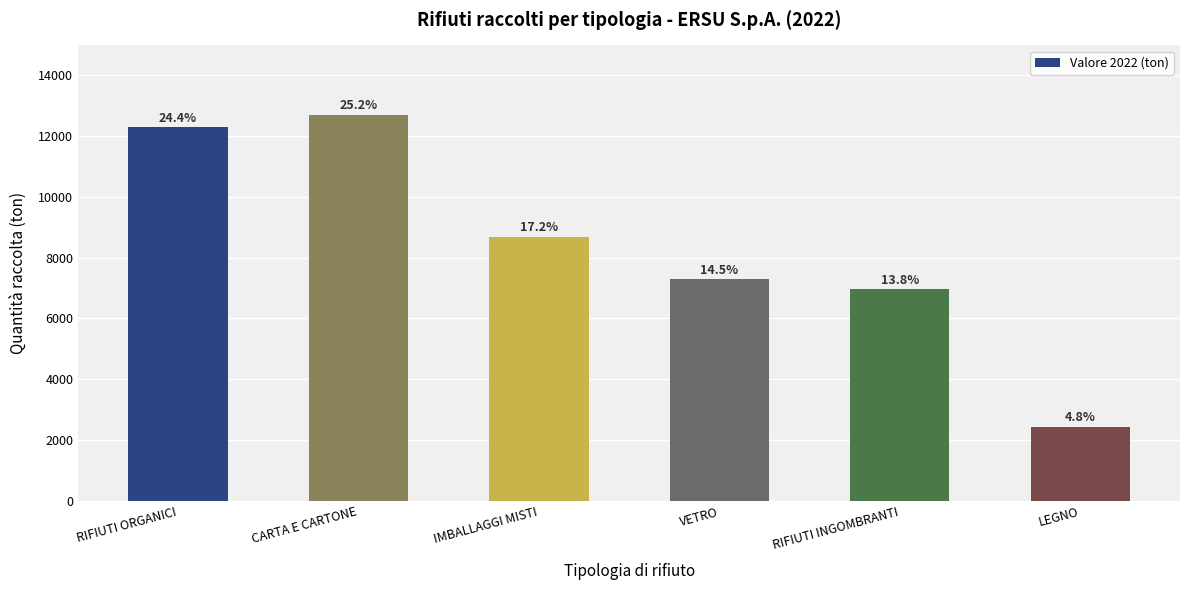

Are the bars horizontal?

No